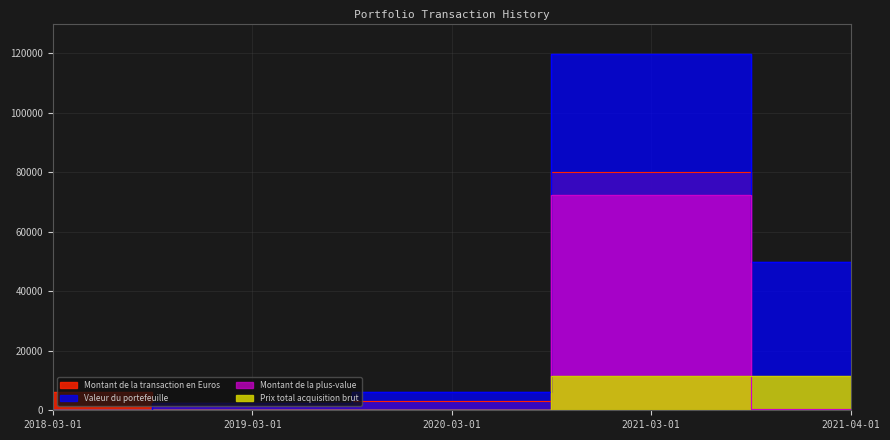

What are all the series names shown in the legend?

Montant de la transaction en Euros, Valeur du portefeuille, Montant de la plus-value, Prix total acquisition brut